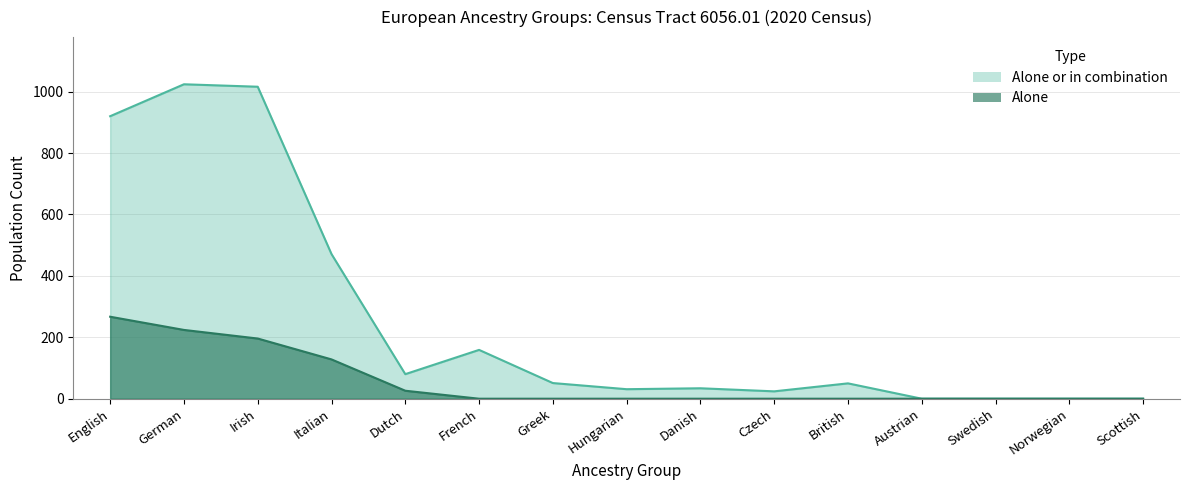

Reading left to right, extract all data points from this chart.

Alone or in combination: 920	1024	1016	471	80	159	51	31	34	24	50	0	0	0	0
Alone: 267	224	196	128	26	0	0	0	0	0	0	0	0	0	0